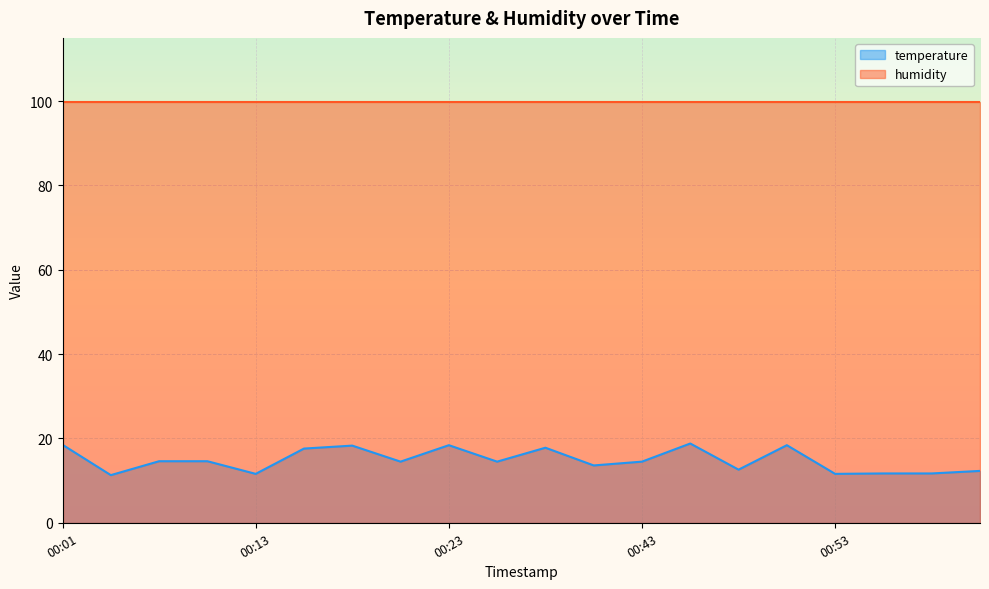

What is the sum of all values?

296.9